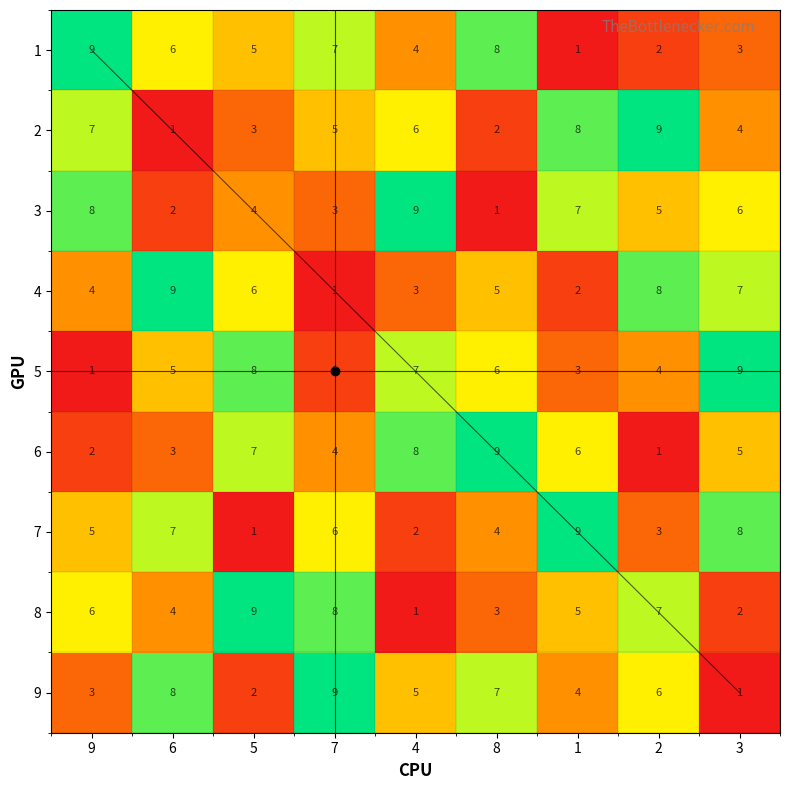

Where is 1 nearest to the value 5?

5